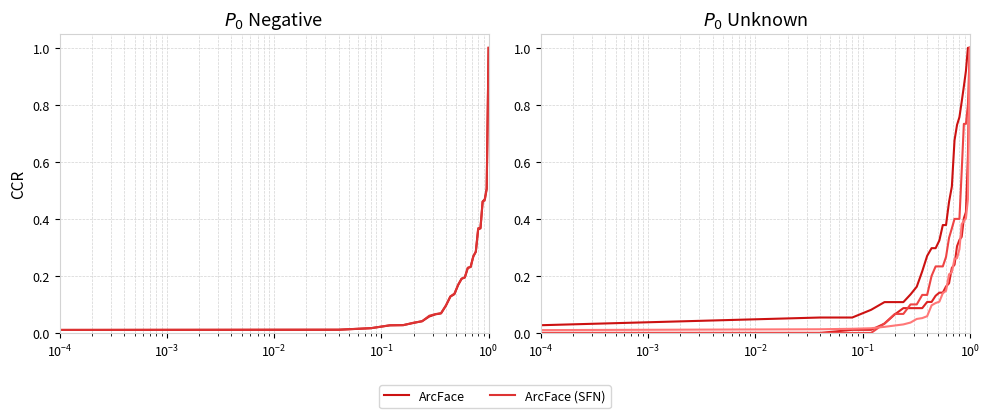

Does the chart display data point markers on the line(s)?

No